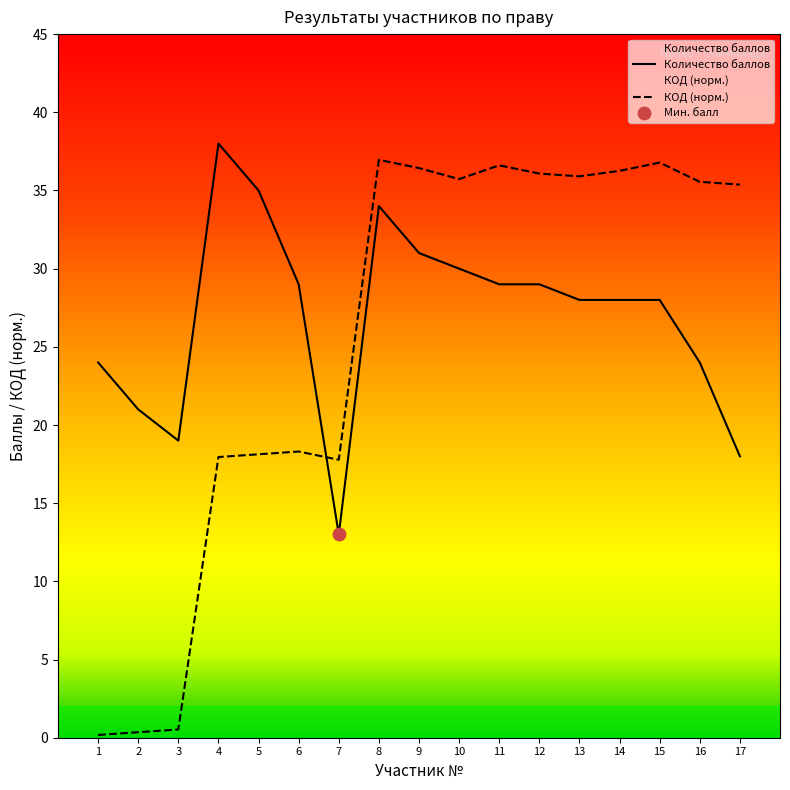

Which series reaches the minimum Y coordinate?

КОД